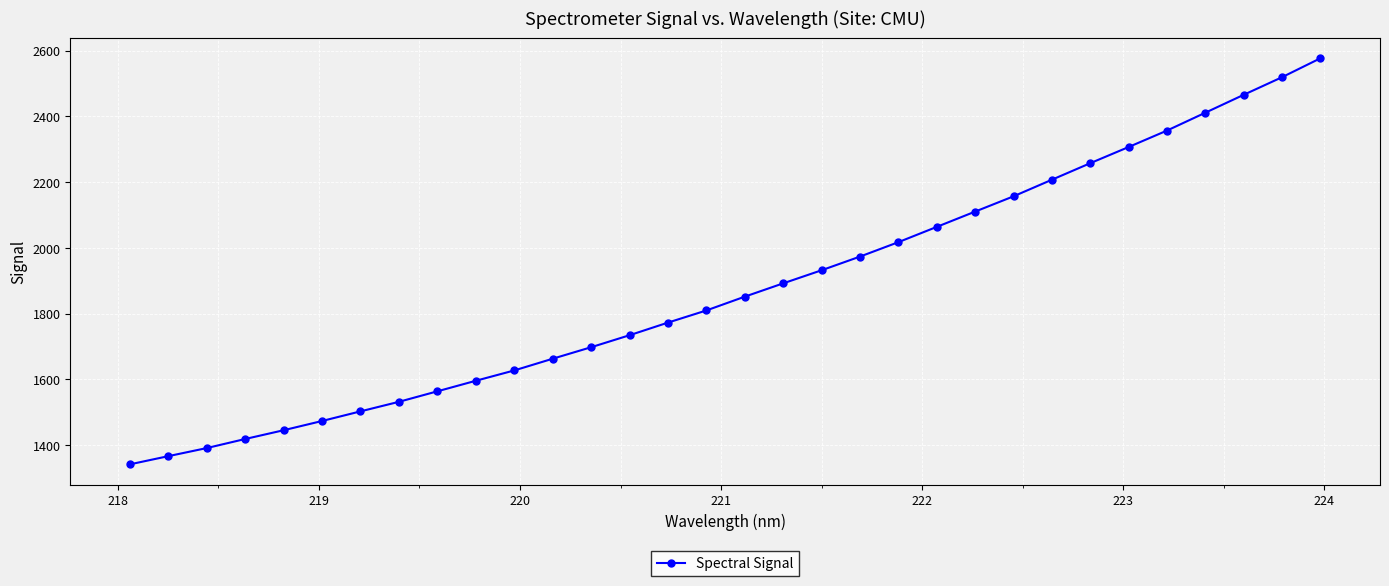

What is the difference between the second highest and second lowest values?

1153.3